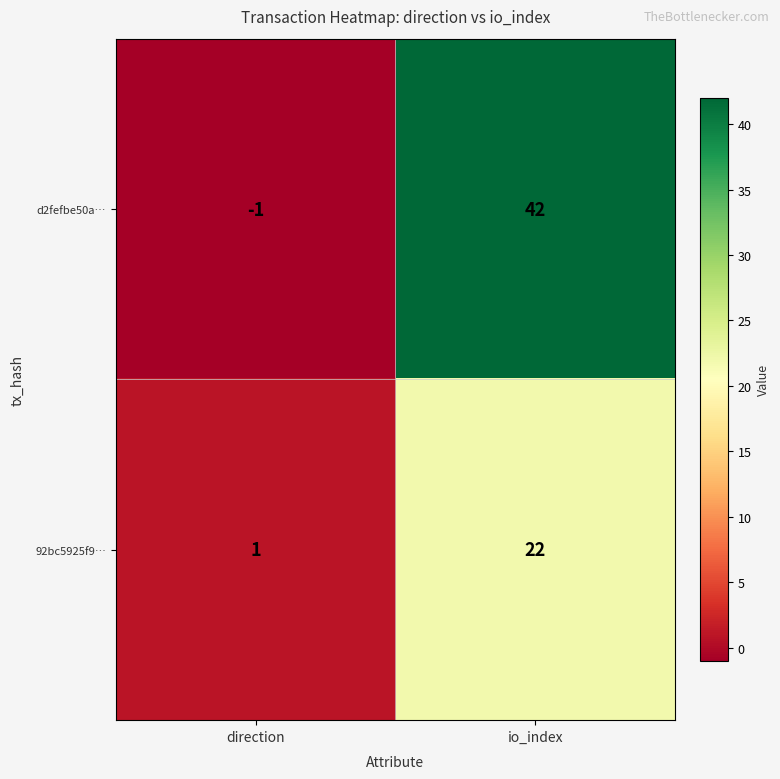

The 92bc5925f9… series shows 6 at io_index. True or false?

False